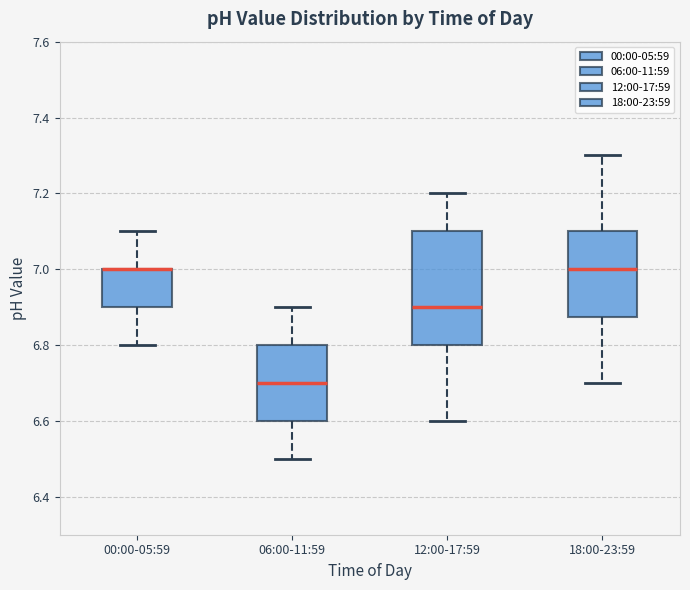

Reading left to right, read every box against the y-axis: the position of its median line, the range the box covers, and the ends of its whiskers. The values are not printed on the chart, so give them approximately, as read against the axis.

00:00-05:59: median 7.00 (drawn on the box's upper edge), box 6.90 to 7.00, whiskers 6.80 to 7.10
06:00-11:59: median 6.70, box 6.60 to 6.80, whiskers 6.50 to 6.90
12:00-17:59: median 6.90, box 6.80 to 7.10, whiskers 6.60 to 7.20
18:00-23:59: median 7.00, box 6.88 to 7.10, whiskers 6.70 to 7.30